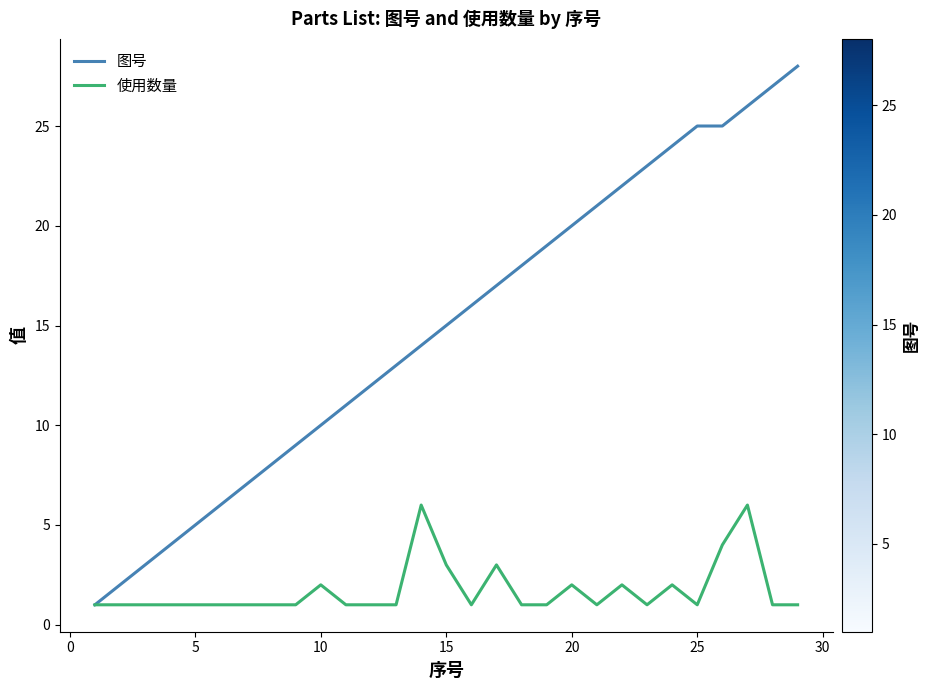

What is the greatest value displayed?

28